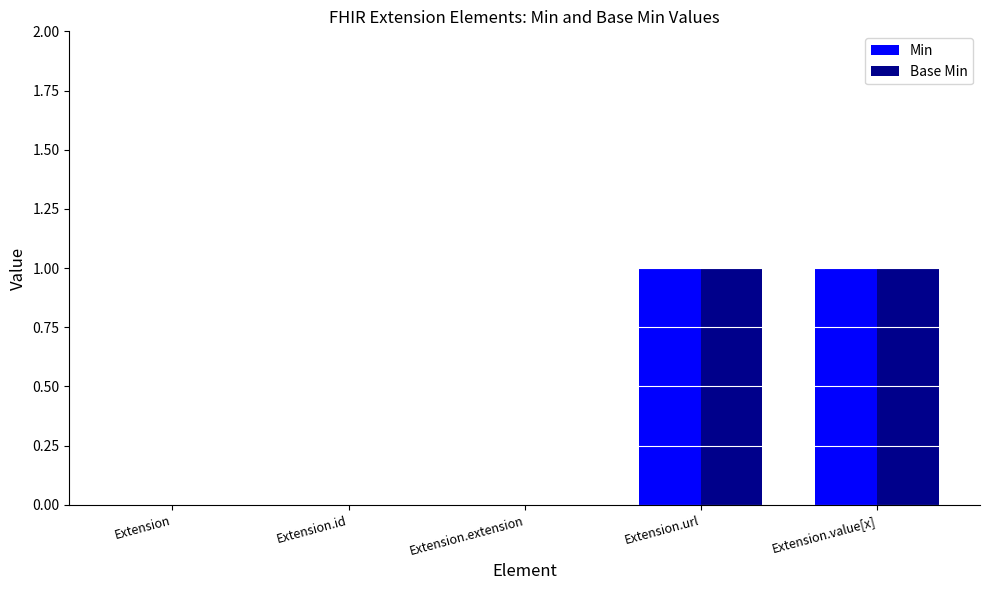

Is it true that Base Min equals -1 at Extension?

False